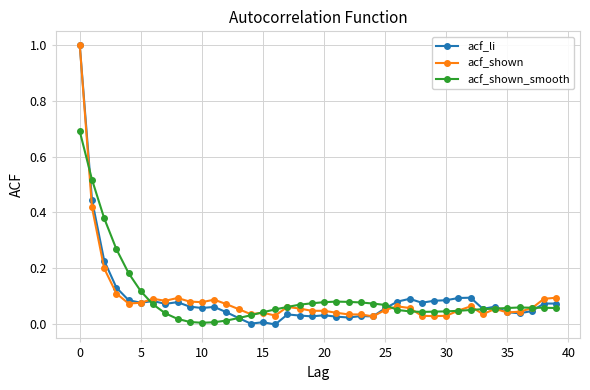

True or false: acf_li has more than 1 interior local peaks.

True